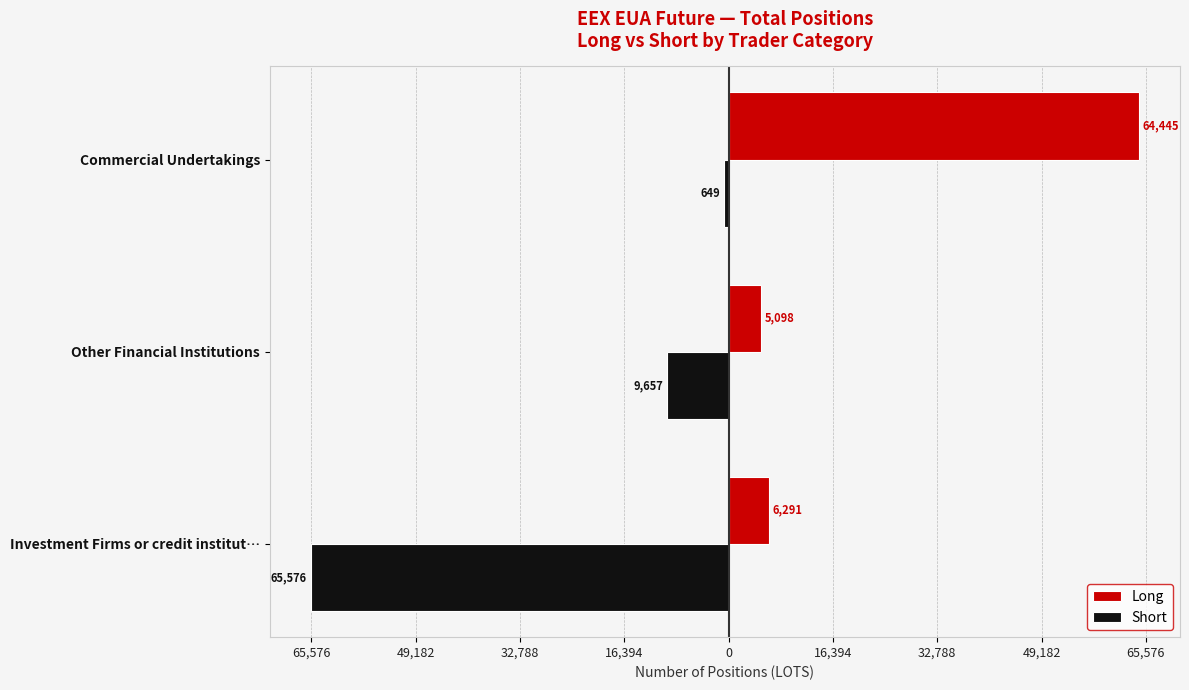

What are all the series names shown in the legend?

Long, Short